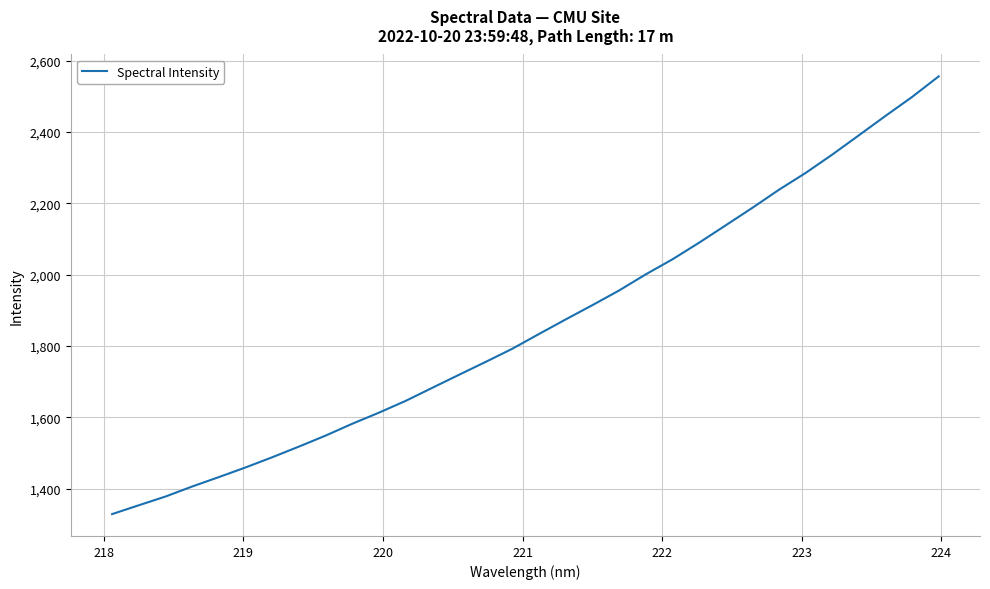

What is the maximum value shown in the chart?

2556.2